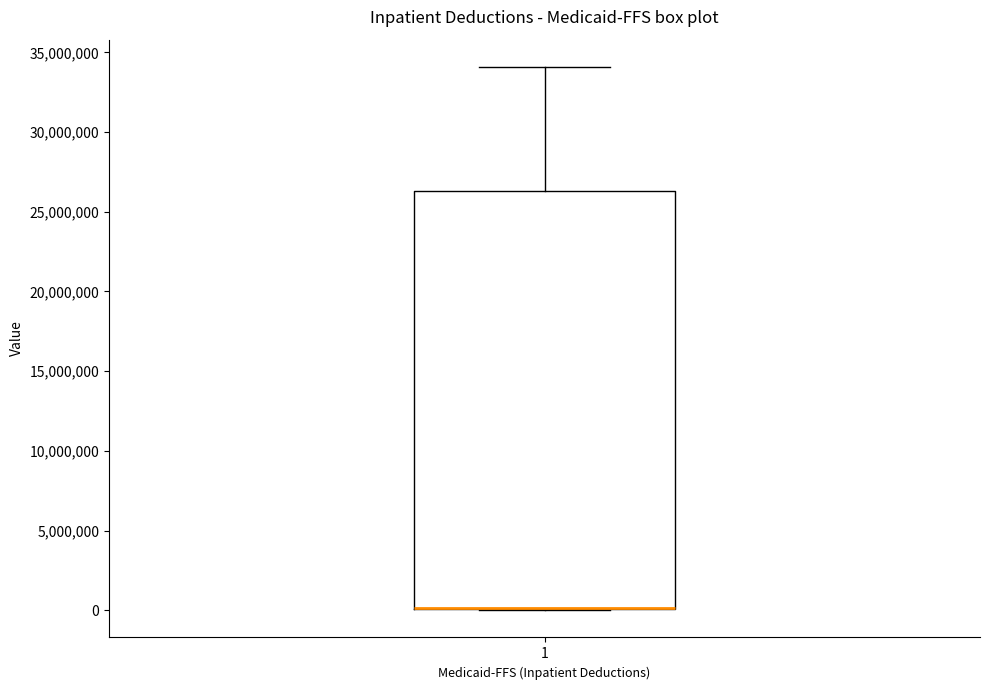

Read this box plot against the y-axis: the position of the median line, the range covered by the box, and the ends of both whiskers. The values are not printed on the chart, so give them approximately, as read against the axis.

median 0 (drawn on the box's lower edge), box 0 to 26500000, whiskers 0 to 34000000